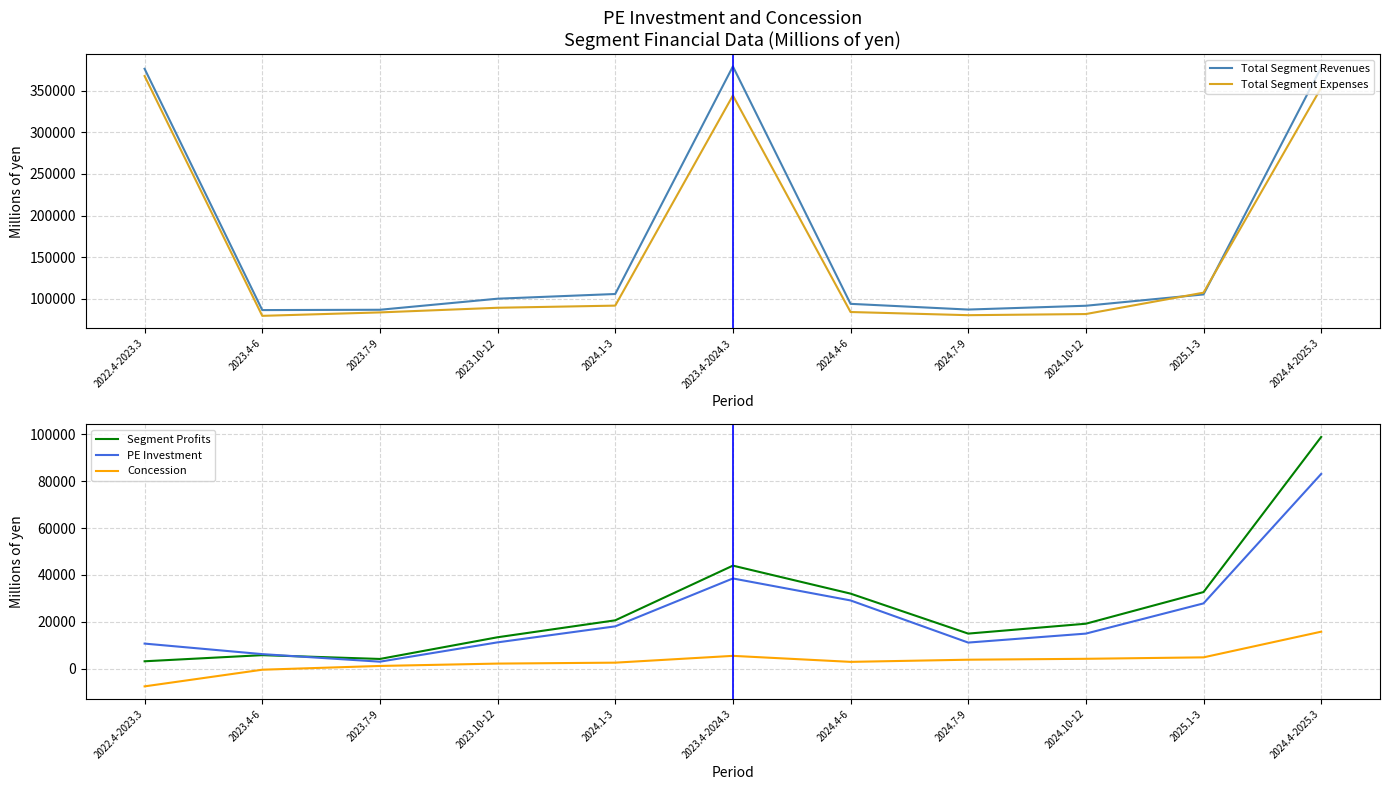

Is it true that PE Investment equals 1204 at 2023.7-9?

False